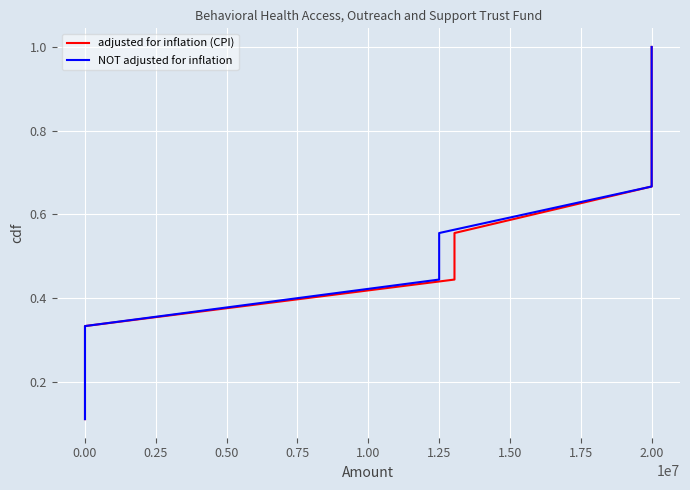

How many lines are shown in the chart?

2